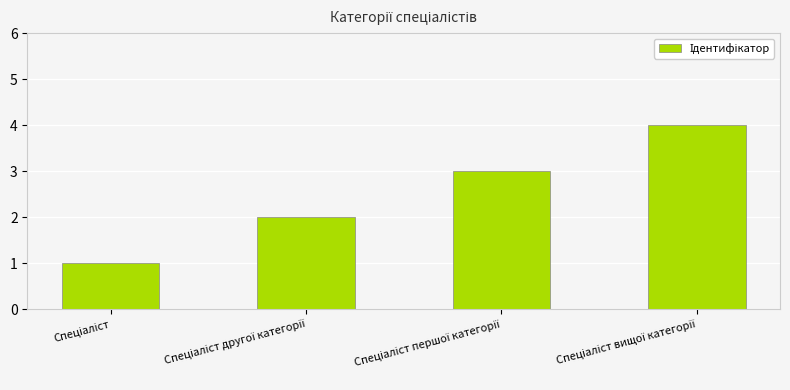

What is the maximum value shown in the chart?

4